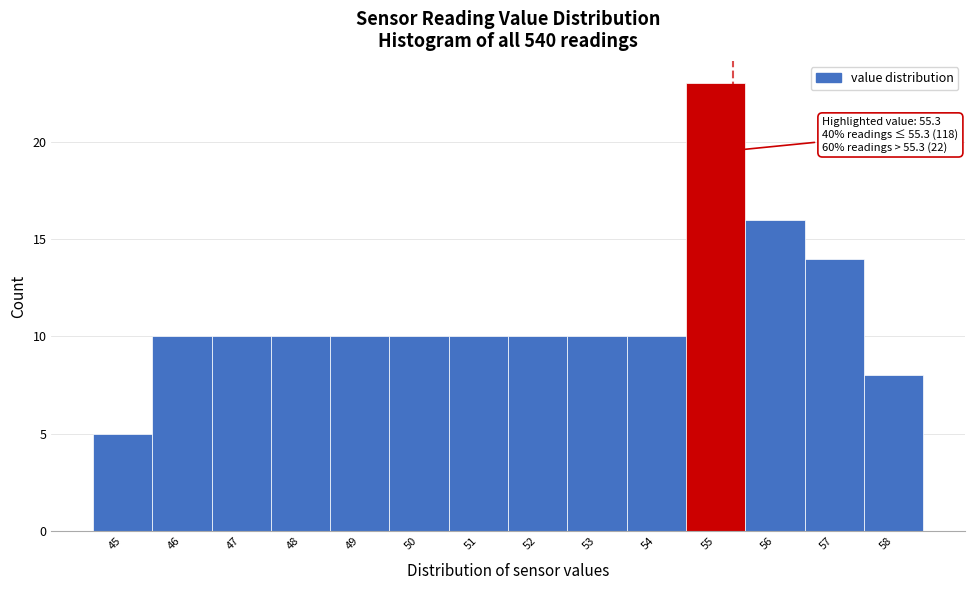

Which range on the x-axis has the tallest bar?

54.5 to 55.5